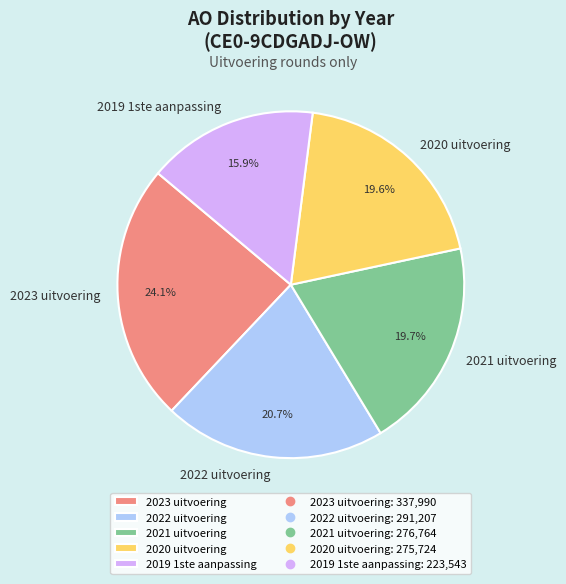

To the nearest percent, what percentage of the pie is 2022 uitvoering?

21%